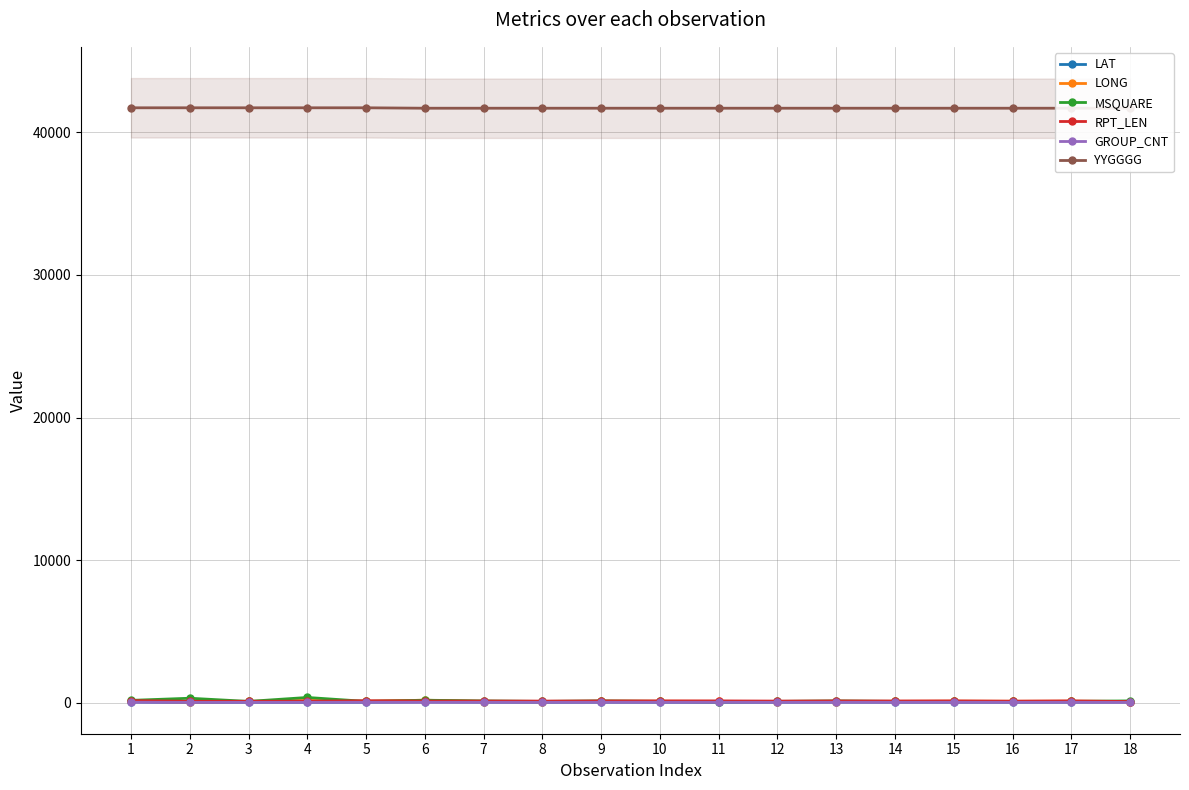

What is the maximum value for MSQUARE?

357.0